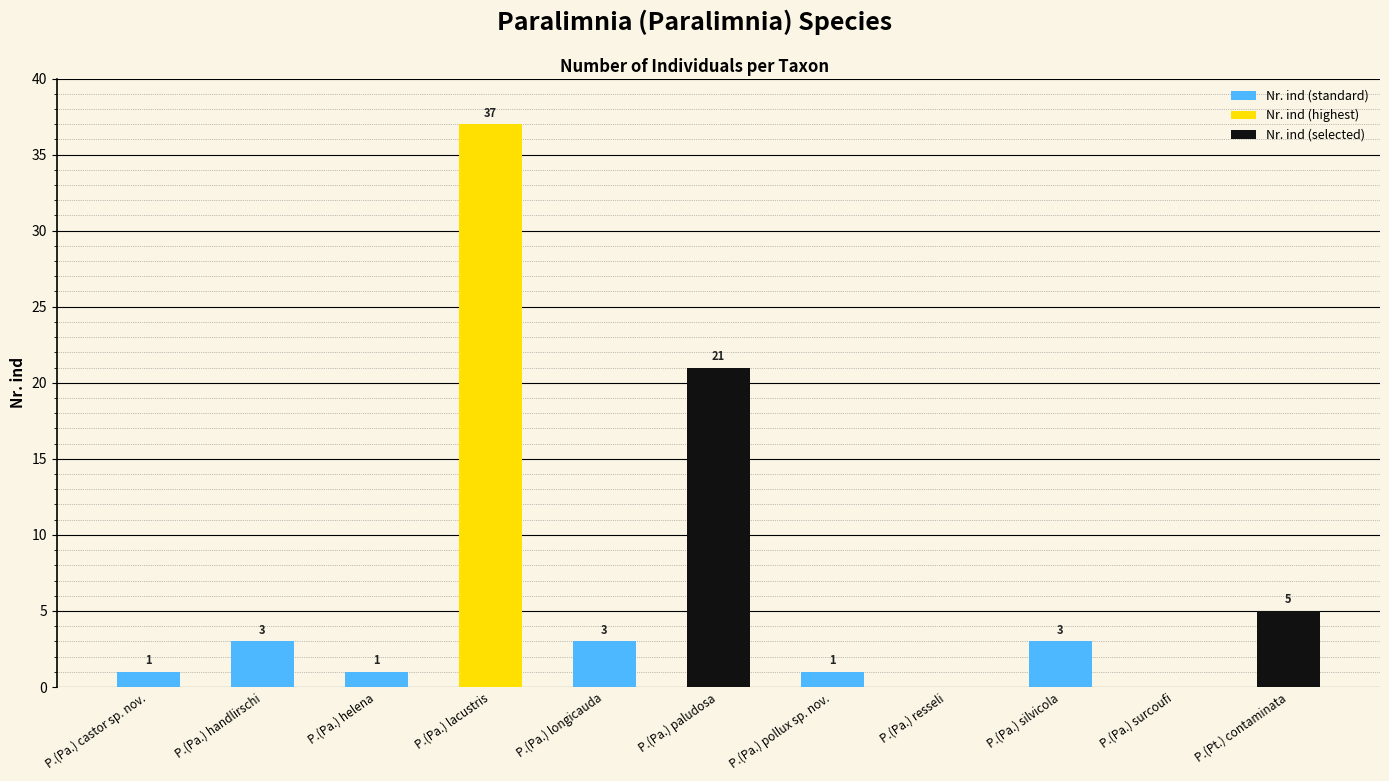

Reading left to right, what are all the values shown in this chart?

P.(Pa.) castor sp. nov.=1	P.(Pa.) handlirschi=3	P.(Pa.) helena=1	P.(Pa.) lacustris=37	P.(Pa.) longicauda=3	P.(Pa.) paludosa=21	P.(Pa.) pollux sp. nov.=1	P.(Pa.) resseli=0	P.(Pa.) silvicola=3	P.(Pa.) surcoufi=0	P.(Pt.) contaminata=5